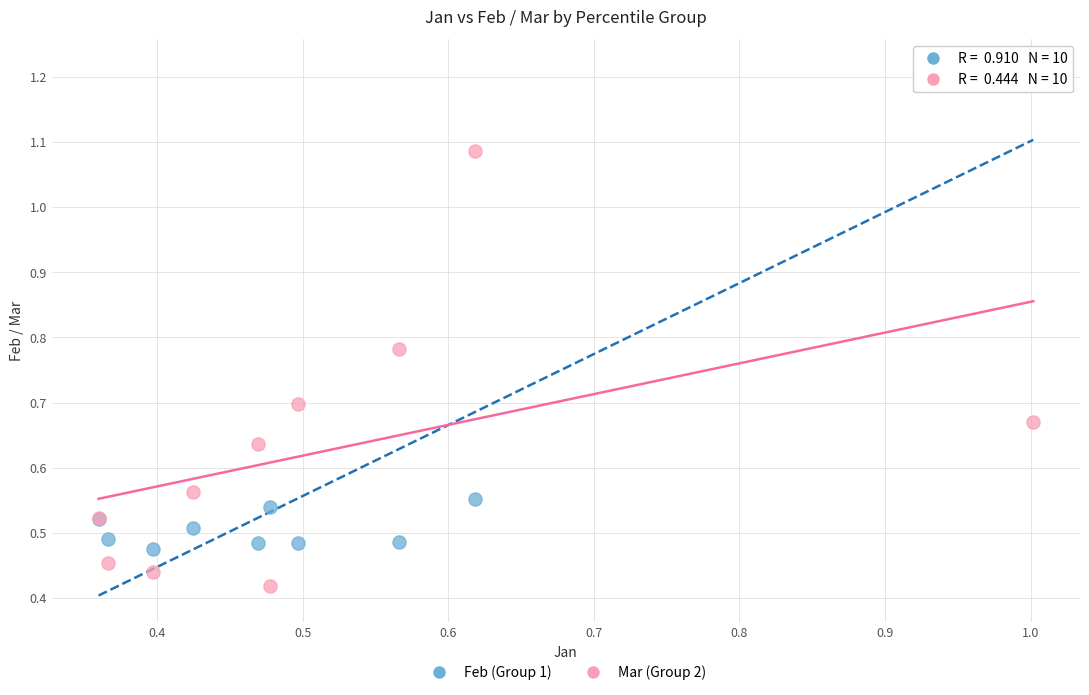

Which series reaches the minimum Y coordinate?

Mar (Group 2)